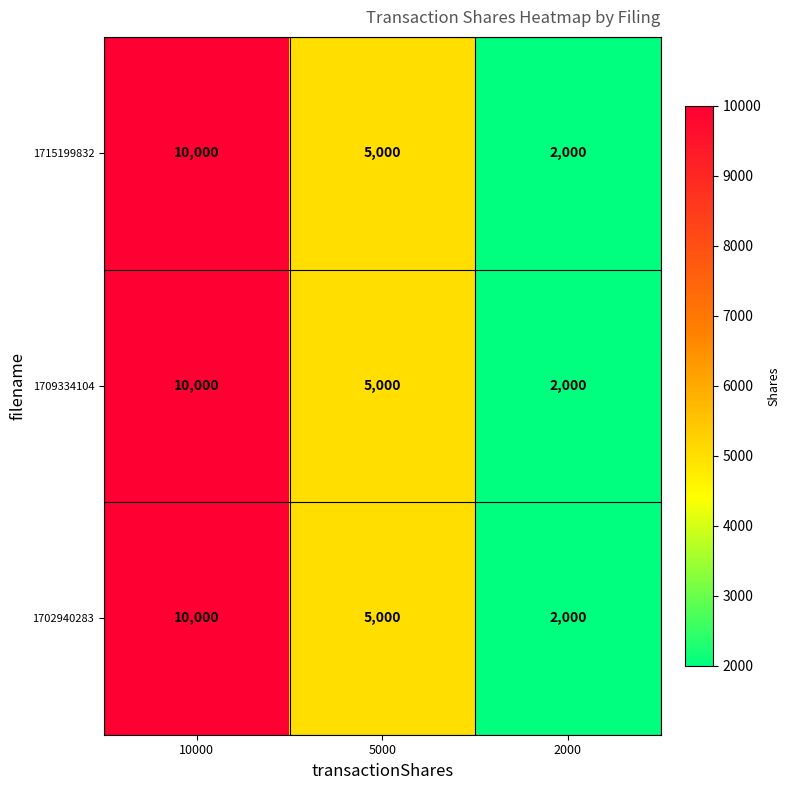

The value of 1715199832 at 10000 is 4958. True or false?

False